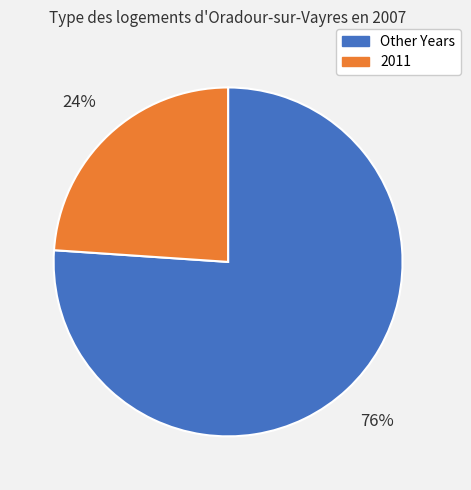

To the nearest percent, what is the difference between the largest and smallest slice percentages?

52%